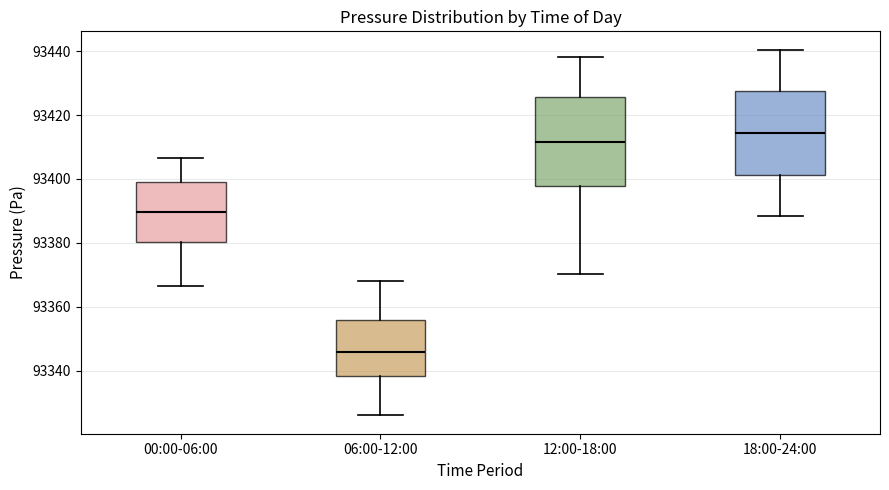

Reading left to right, transcribe this box plot: for each box, give where its median line is, the range the box spans, and where its two whiskers end, as read against the y-axis. The values are not printed on the chart, so give them approximately, as read against the axis.

00:00-06:00: median 93390, box 93380 to 93398, whiskers 93366 to 93406
06:00-12:00: median 93346, box 93338 to 93356, whiskers 93326 to 93368
12:00-18:00: median 93412, box 93398 to 93426, whiskers 93370 to 93438
18:00-24:00: median 93414, box 93402 to 93428, whiskers 93388 to 93440